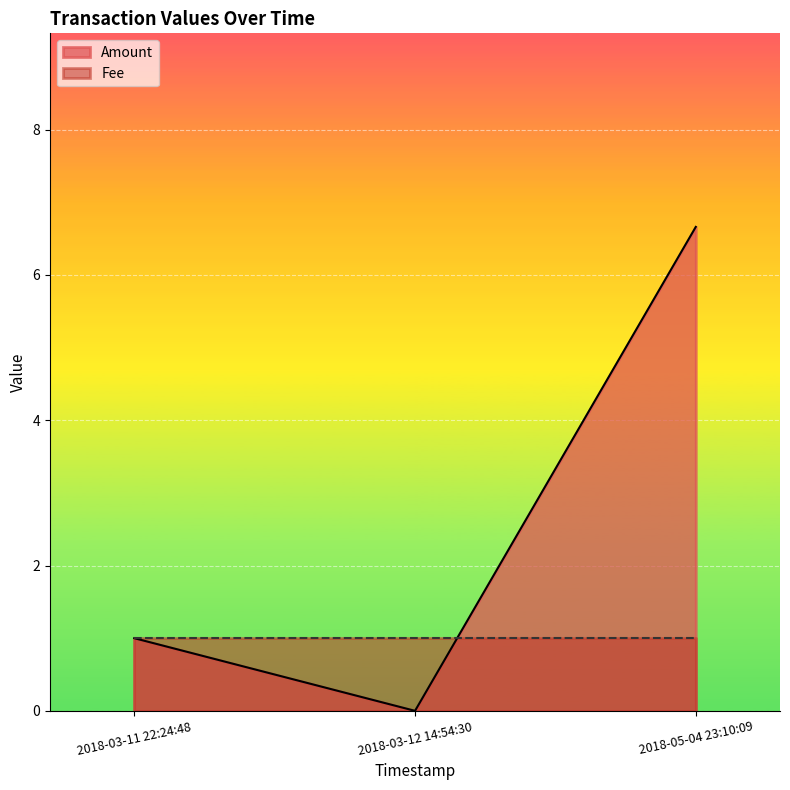

At which category is the sum across all series the highest?

2018-05-04 23:10:09